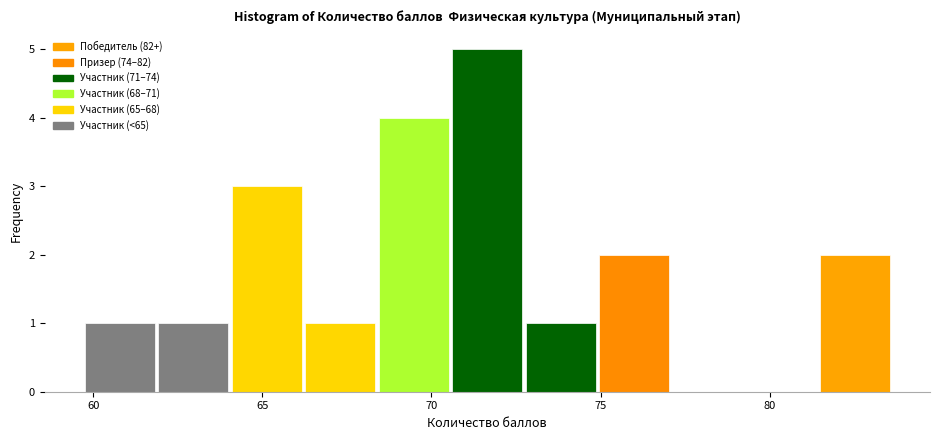

Reading left to right, transcribe this chart: for each bar, give the range it covers on the x-axis and its height. Neither the bar edges nor the heights are printed on the chart, so give them approximately, as read against the axes.

59.5 to 62.0: 1
62.0 to 64.0: 1
64.0 to 66.0: 3
66.0 to 68.5: 1
68.5 to 70.5: 4
70.5 to 72.5: 5
72.5 to 75.0: 1
75.0 to 77.0: 2
77.0 to 79.5: 0
79.5 to 81.5: 0
81.5 to 83.5: 2